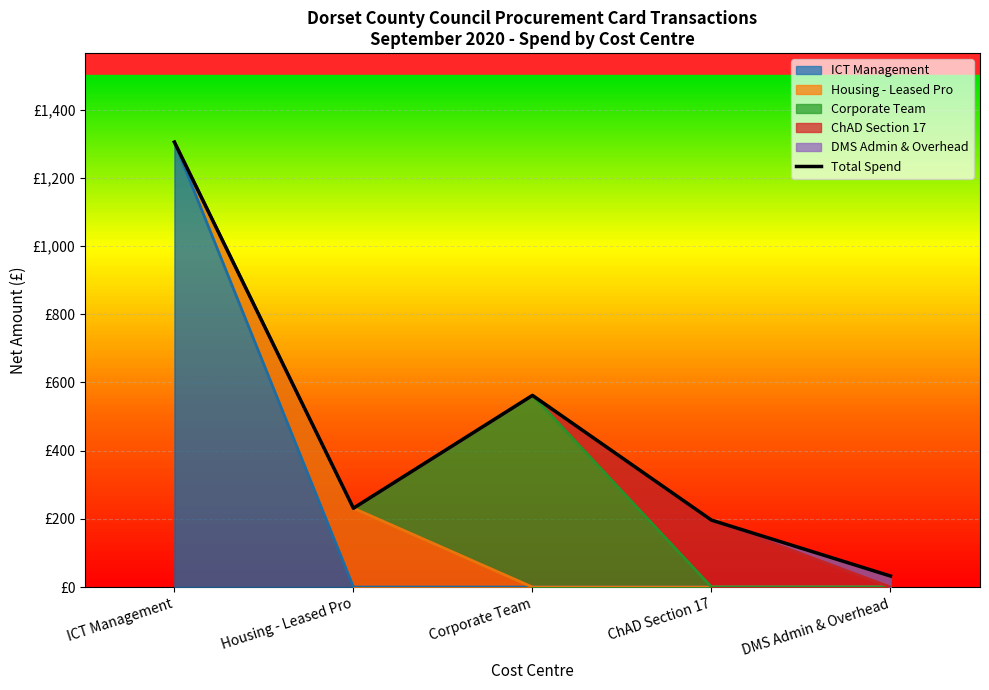

List the labels in order of value, smallest first.

DMS Admin & Overhead, ChAD Section 17, Housing - Leased Pro, Corporate Team, ICT Management